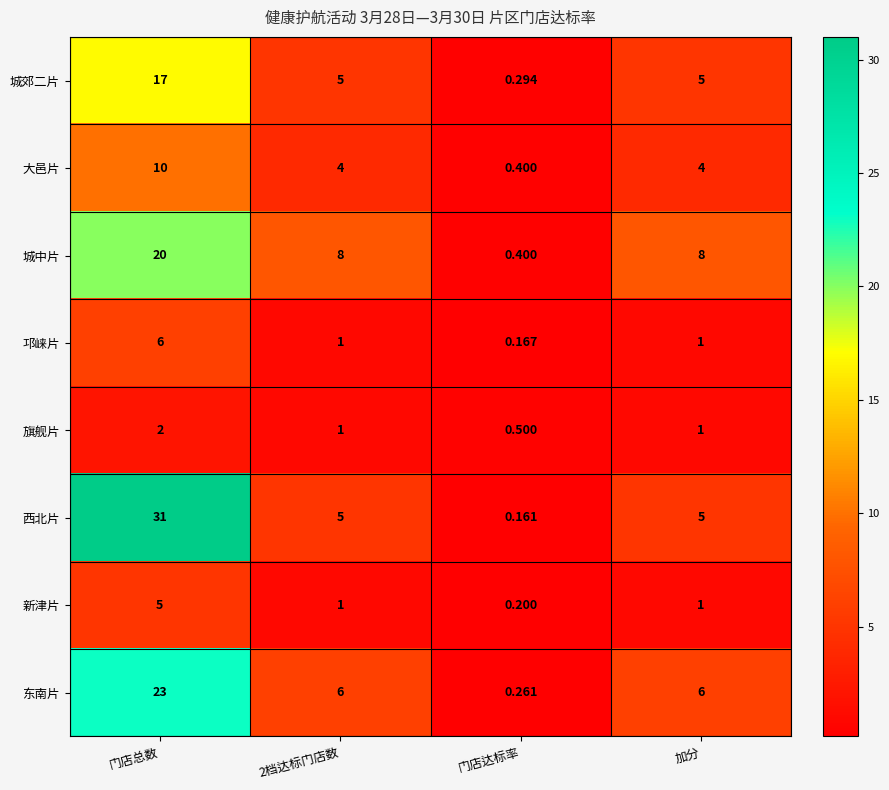

List the series in order of their peak value, highest first.

西北片, 东南片, 城中片, 城郊二片, 大邑片, 邛崃片, 新津片, 旗舰片